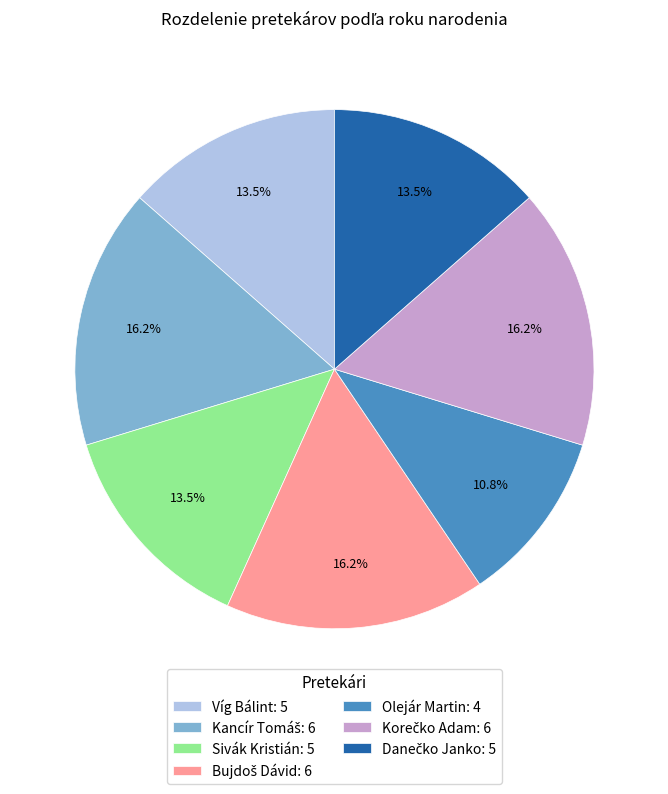

Is there a majority slice in this chart?

No